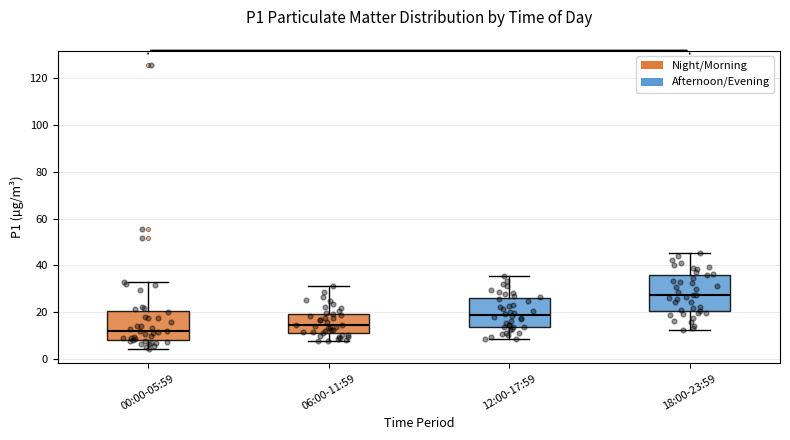

Comparing the boxes themselves (not the whiskers), which one is the tallest?

18:00-23:59